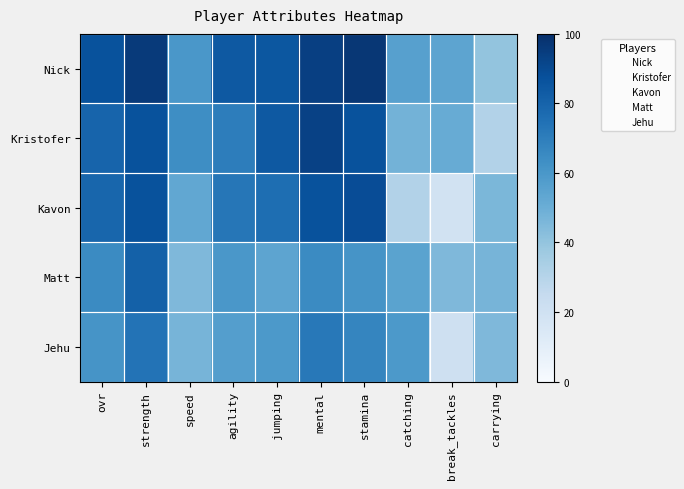

What is the smallest value displayed?

19